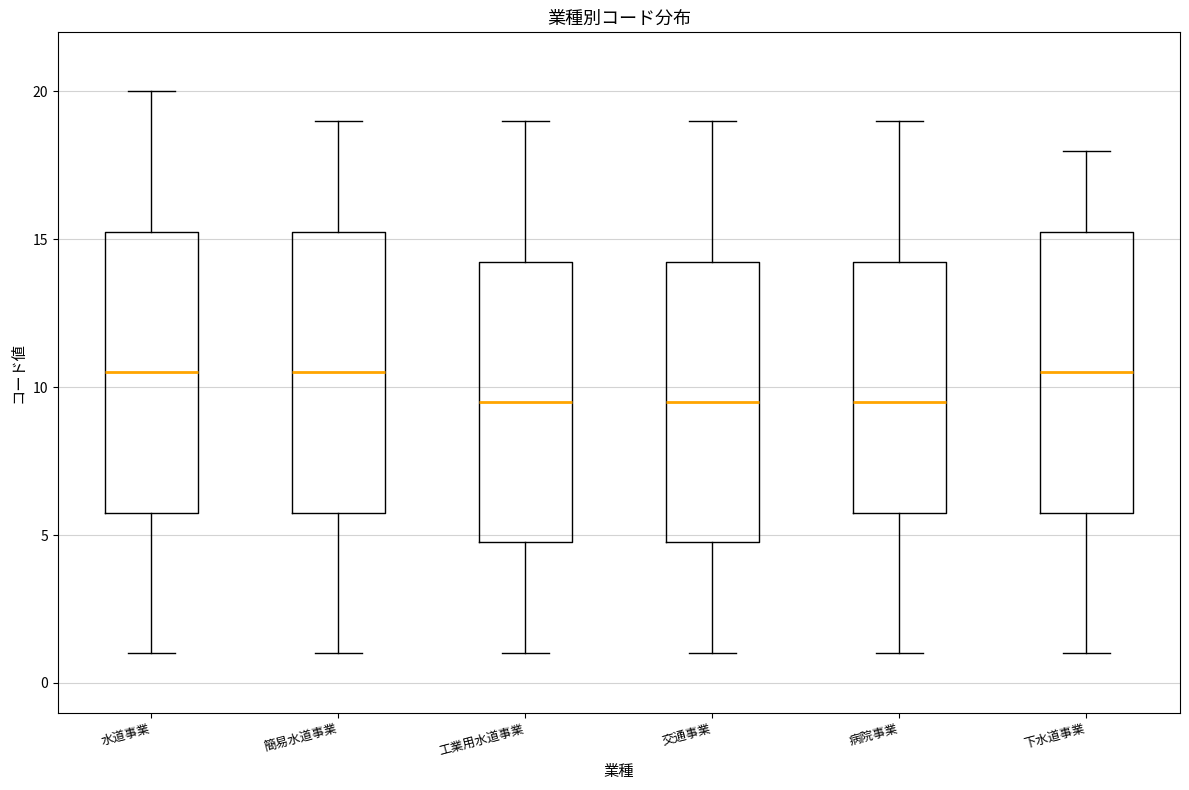

Reading left to right, transcribe this box plot: for each box, give where its median line is, the range the box spans, and where its two whiskers end, as read against the y-axis. The values are not printed on the chart, so give them approximately, as read against the axis.

水道事業: median 10.5, box 6.0 to 15.5, whiskers 1.0 to 20.0
簡易水道事業: median 10.5, box 6.0 to 15.5, whiskers 1.0 to 19.0
工業用水道事業: median 9.5, box 5.0 to 14.5, whiskers 1.0 to 19.0
交通事業: median 9.5, box 5.0 to 14.5, whiskers 1.0 to 19.0
病院事業: median 9.5, box 6.0 to 14.5, whiskers 1.0 to 19.0
下水道事業: median 10.5, box 6.0 to 15.5, whiskers 1.0 to 18.0